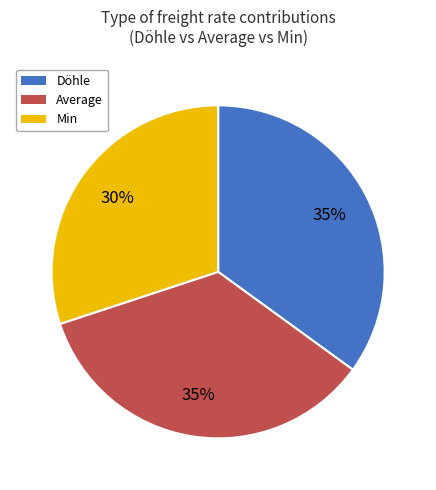

To the nearest percent, what is the average slice percentage?

33%